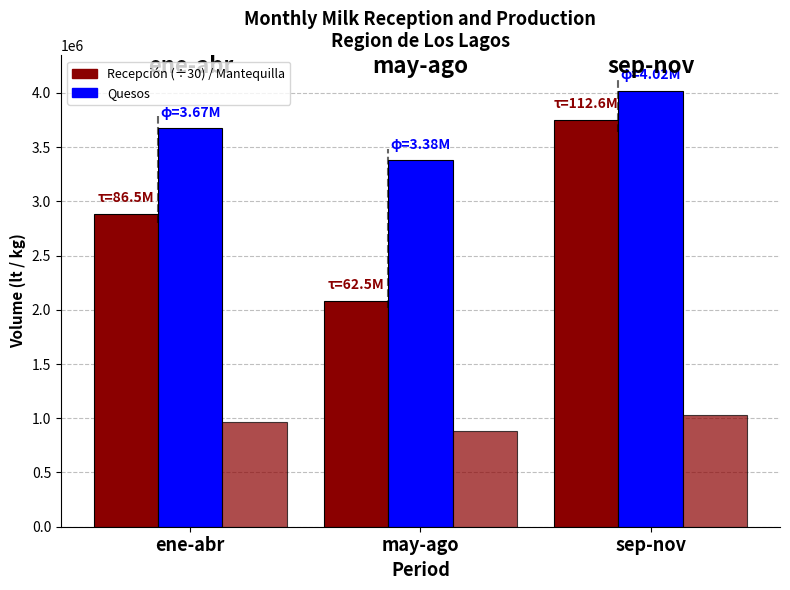

The Quesos series shows 2038784.1 at ene-abr. True or false?

False